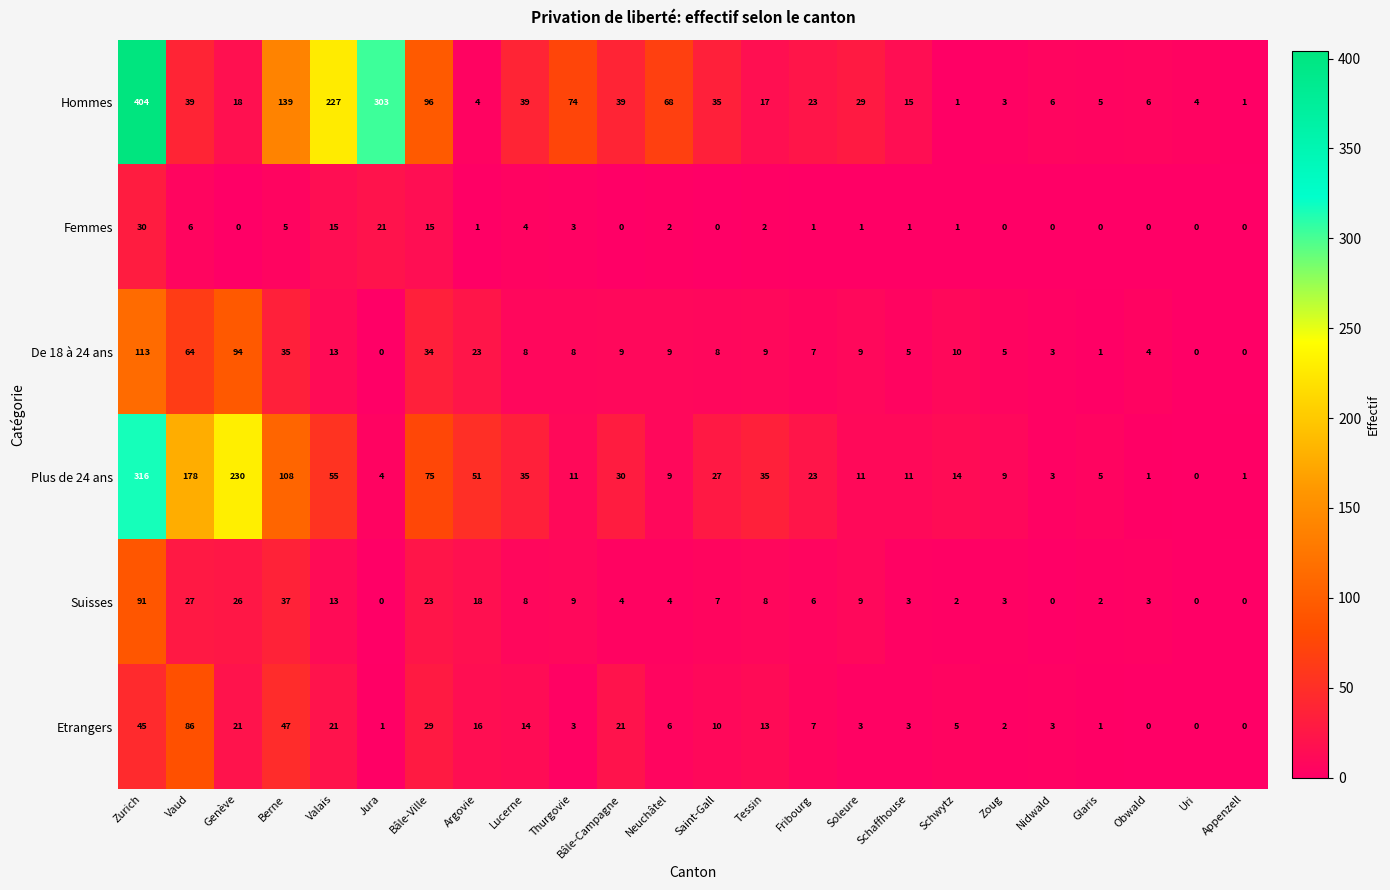

Is it true that Suisses equals -44 at Appenzell?

False